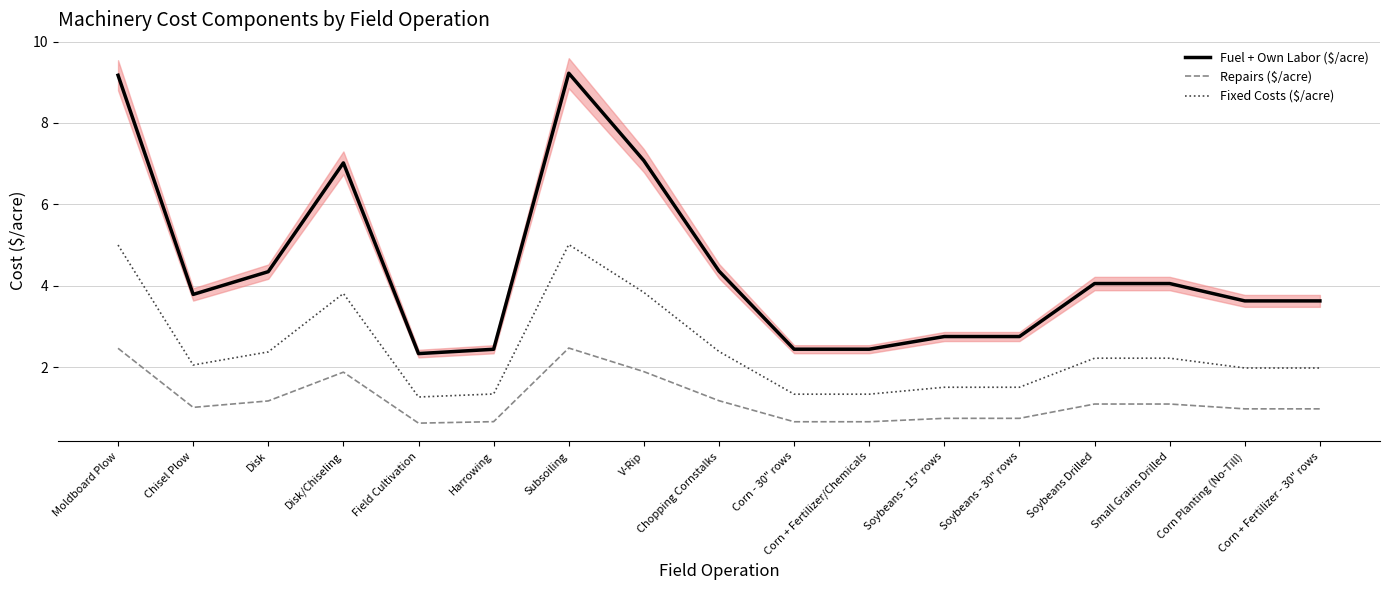

Where does the Repairs ($/acre) series first go above 1?

Moldboard Plow